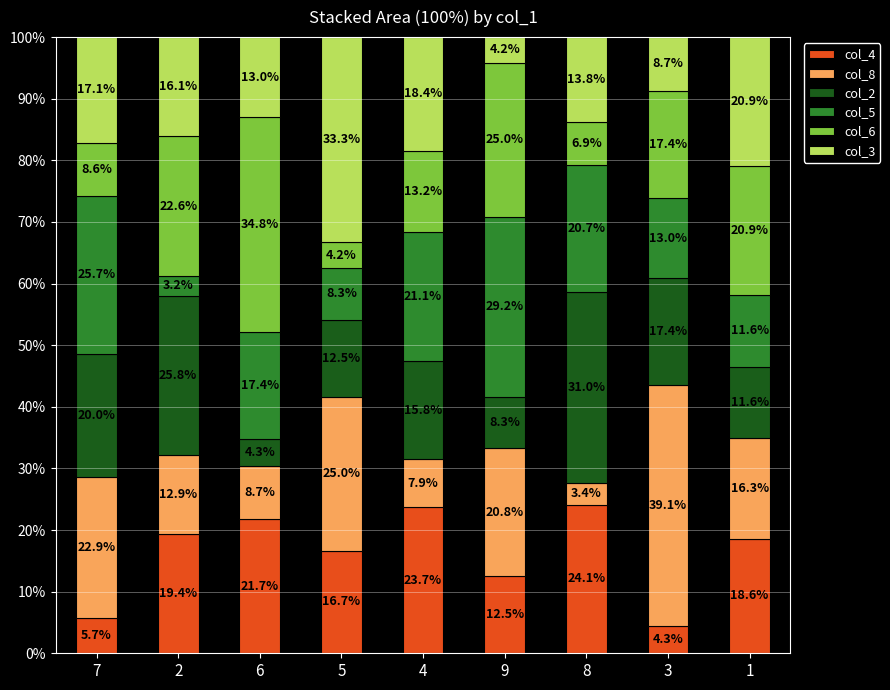

True or false: col_4 has a value of 5.2 at 5.

False